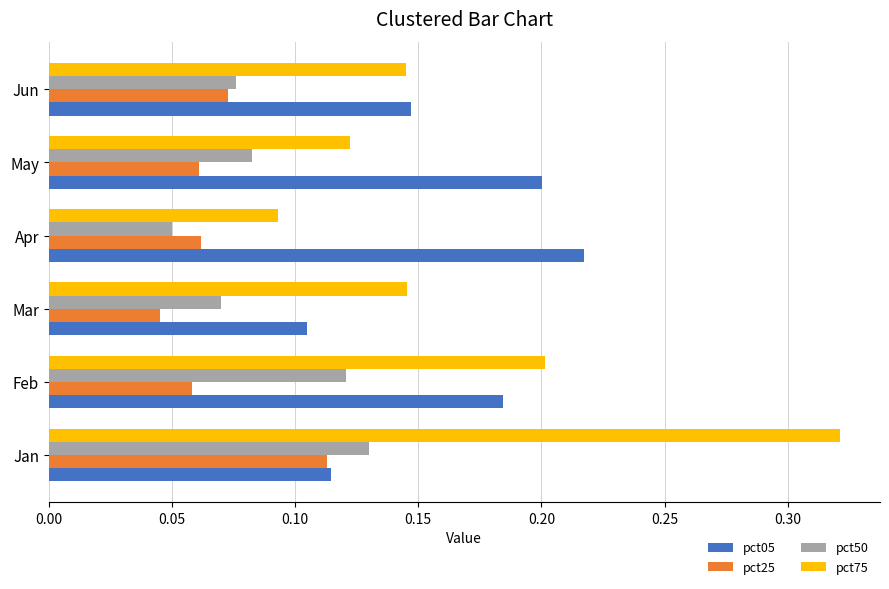

At which label is pct50 closest to 0?

Apr